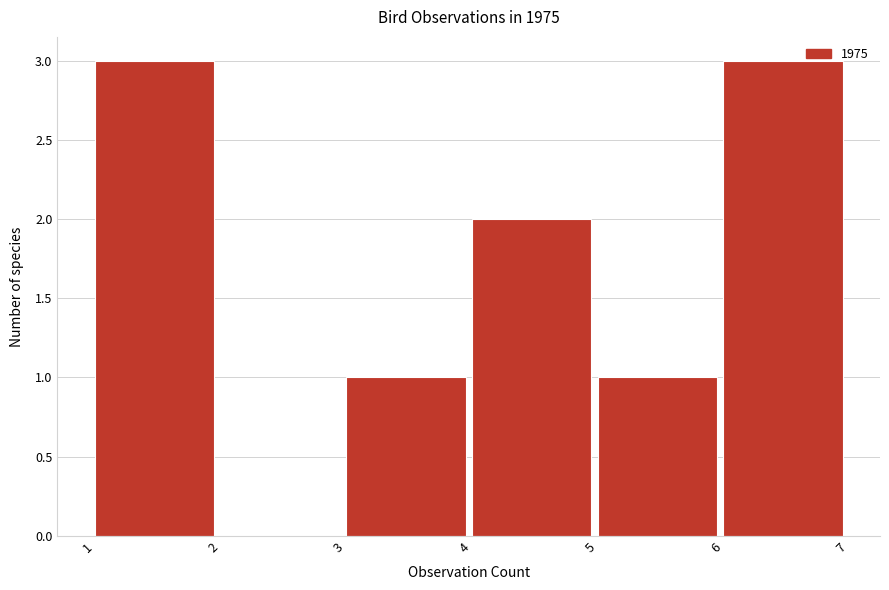

How tall is the bar that spans 4 to 5 on the x-axis? The values are not printed on the chart, so give them approximately, as read against the axis.

2